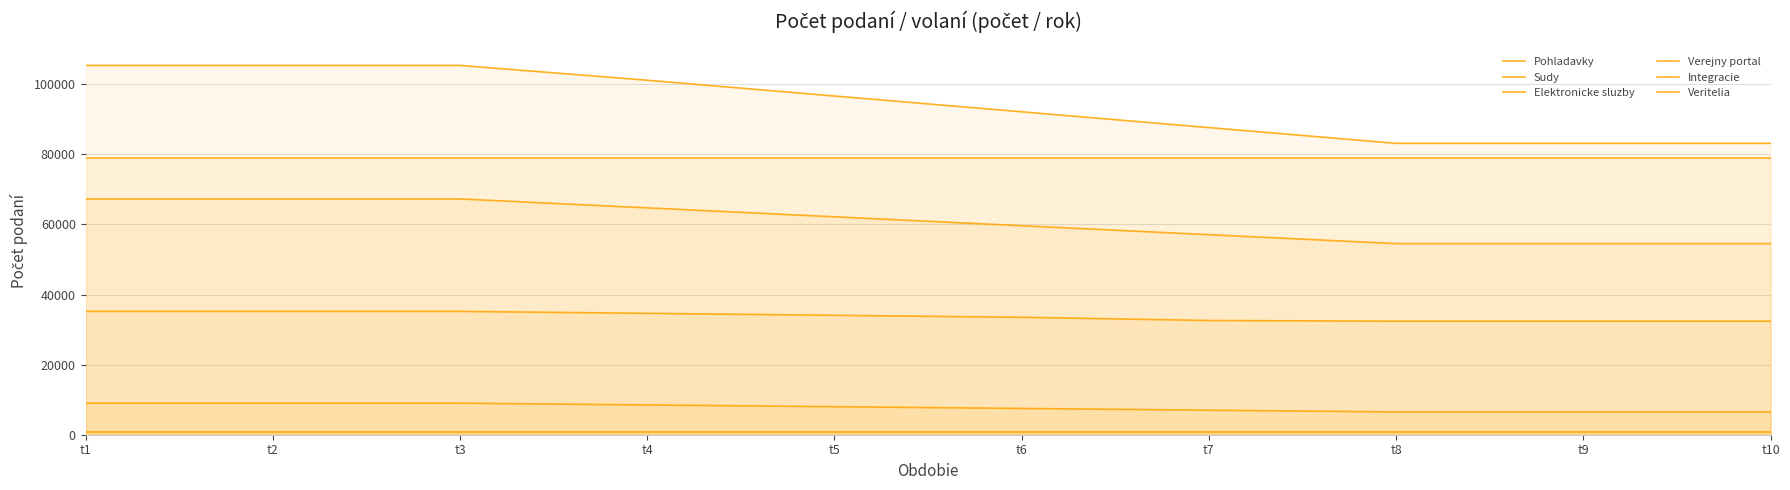

Which series has the widest spread of values?

Integracie